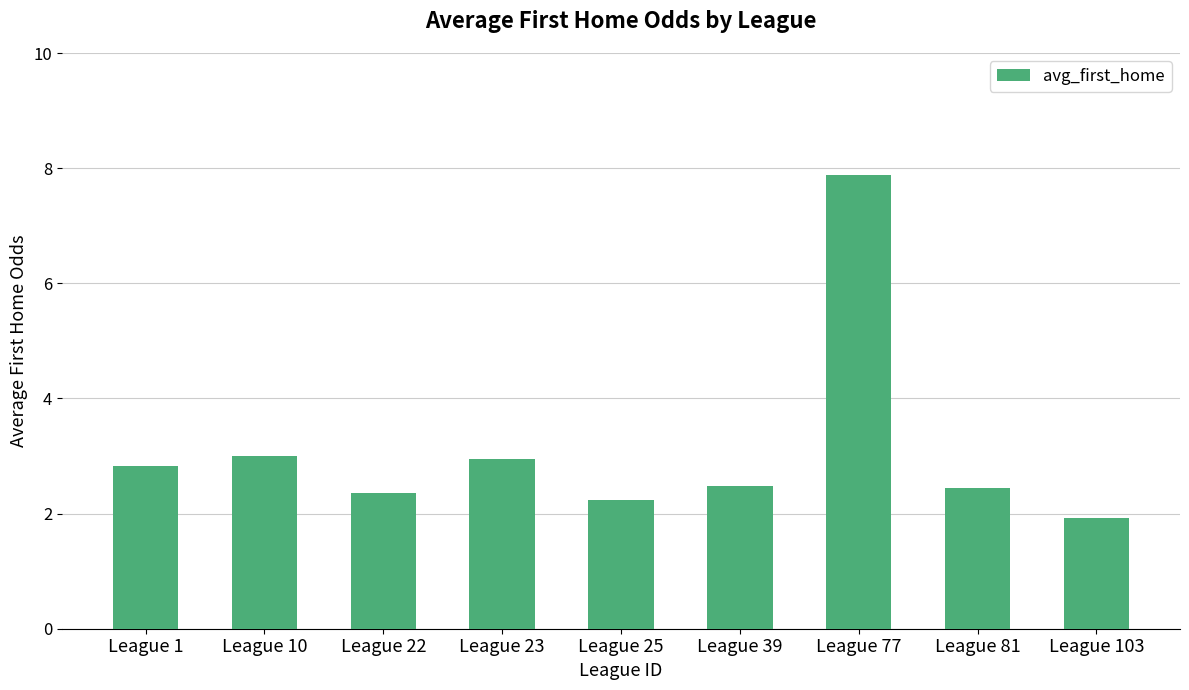

Reading right to left, what are all the values shown in this chart?

1.9	2.5	7.9	2.5	2.2	3.0	2.4	3.0	2.8